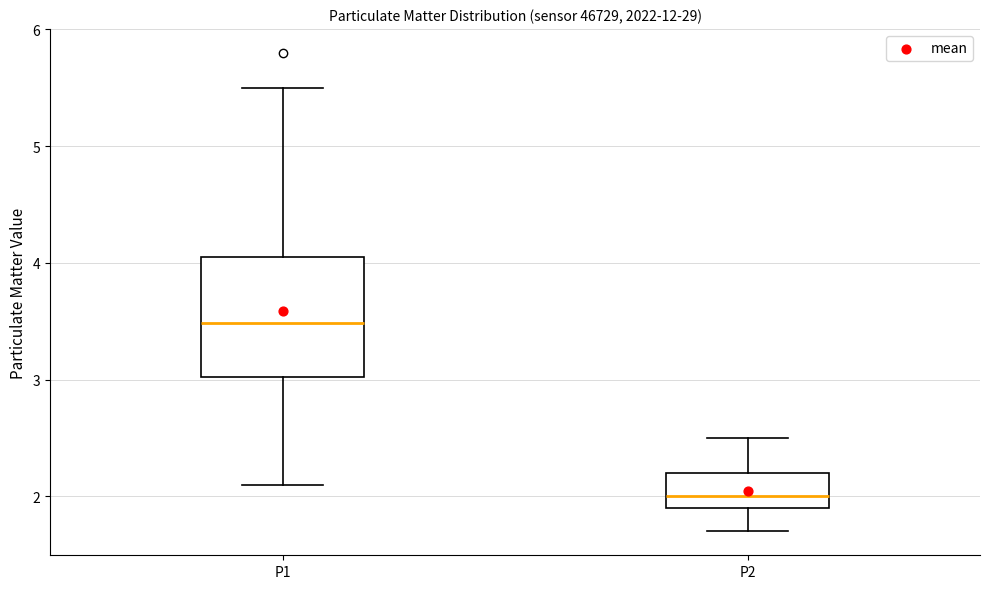

Which box has the highest median line?

P1